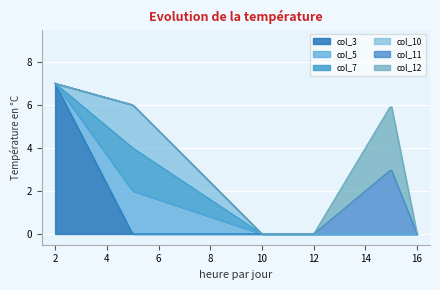

What is the value of the col_5 point at the 2nd from the left?

2